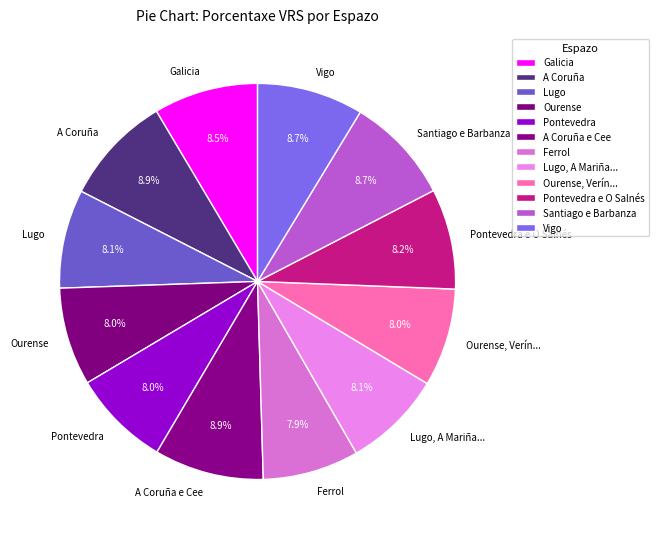

Is it true that A Coruña is 18% of the pie?

False